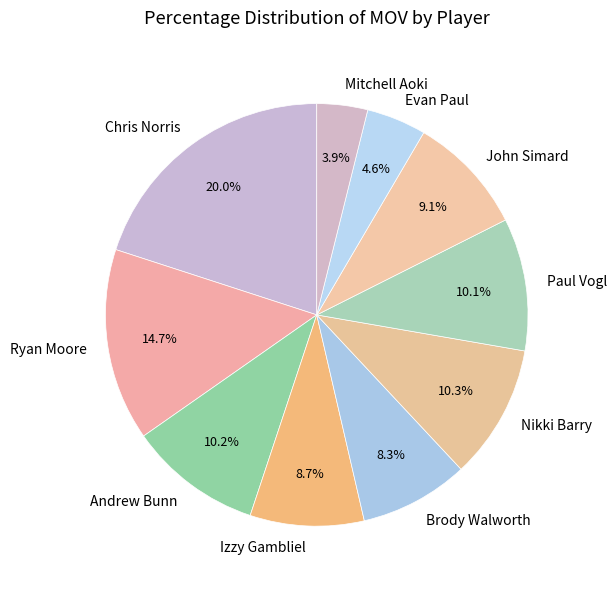

Is there any slice that represents more than half of the pie?

No